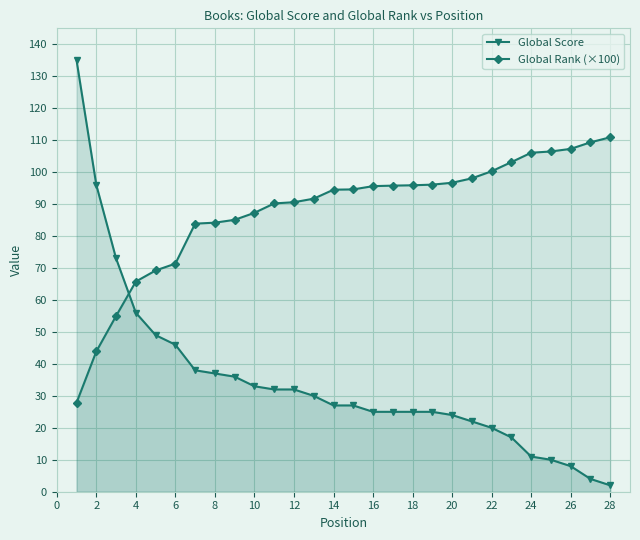

How many data points in Global Score are less than 27?

13